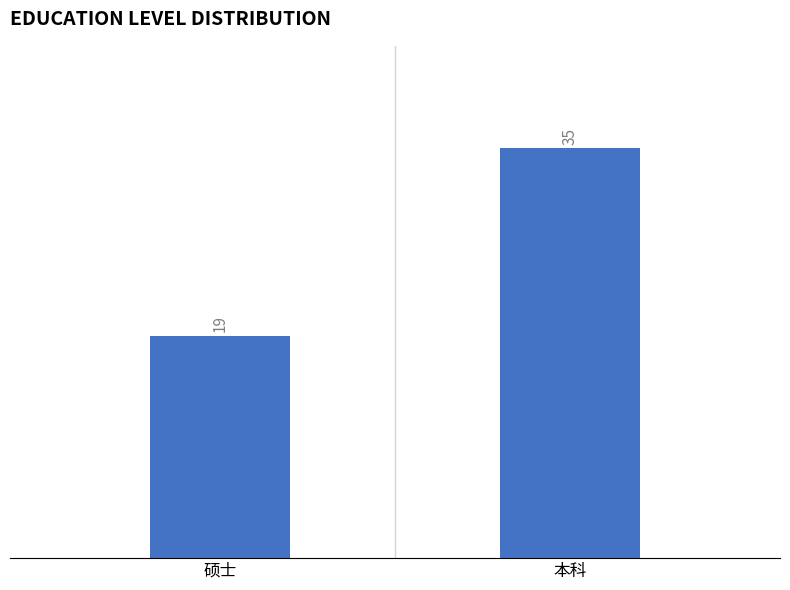

What is the difference between the maximum and minimum values?

16